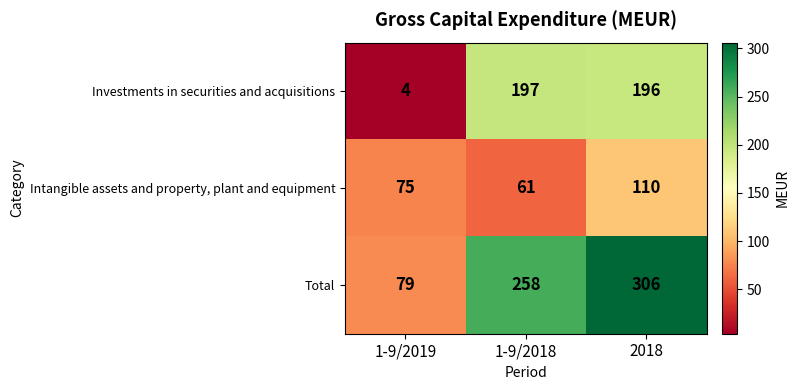

The value of Total at 1-9/2018 is 258. True or false?

True